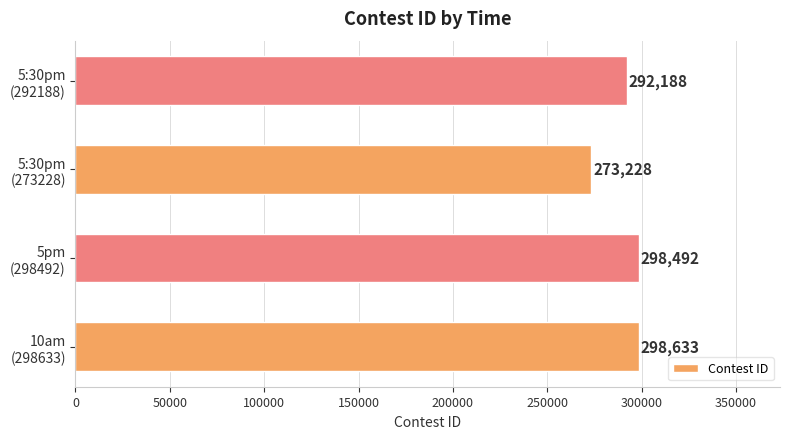

What is the minimum value shown in the chart?

273228